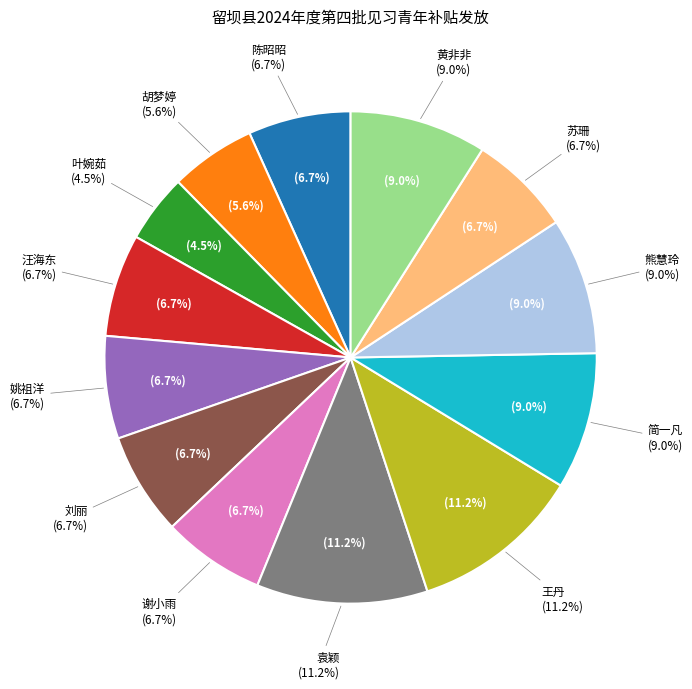

What portion of the pie excludes 汪海东?

93.3%